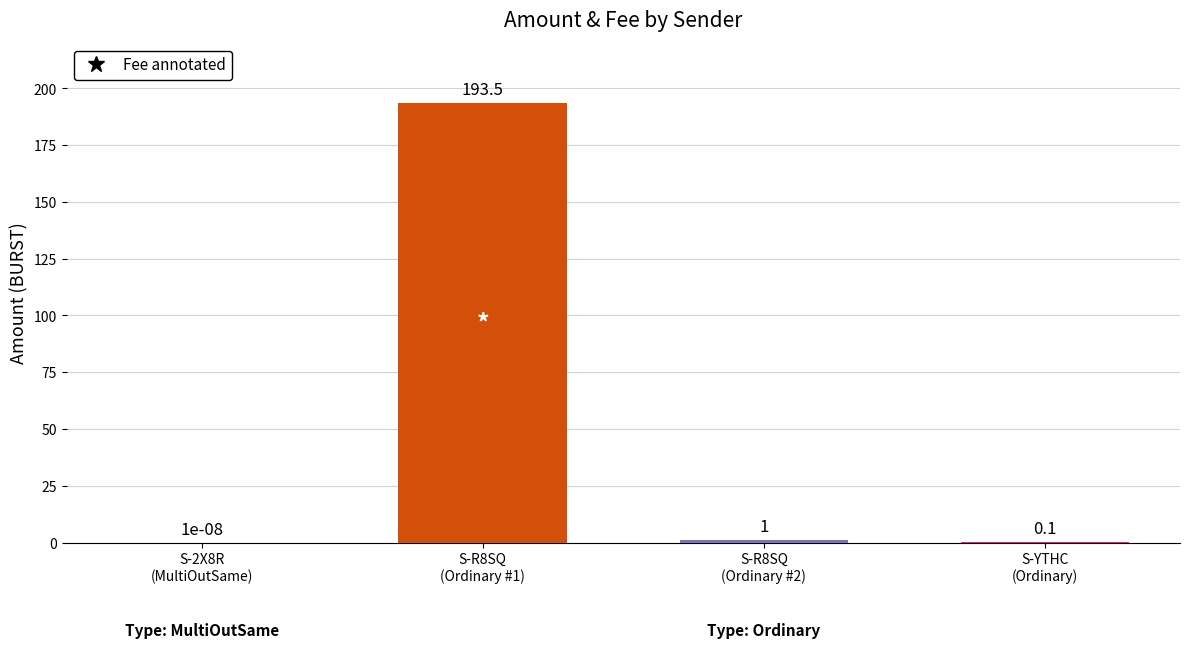

Is it true that Fee equals 0.0 at S-YTHC-9GUD-RUMB-GJM5G?

True